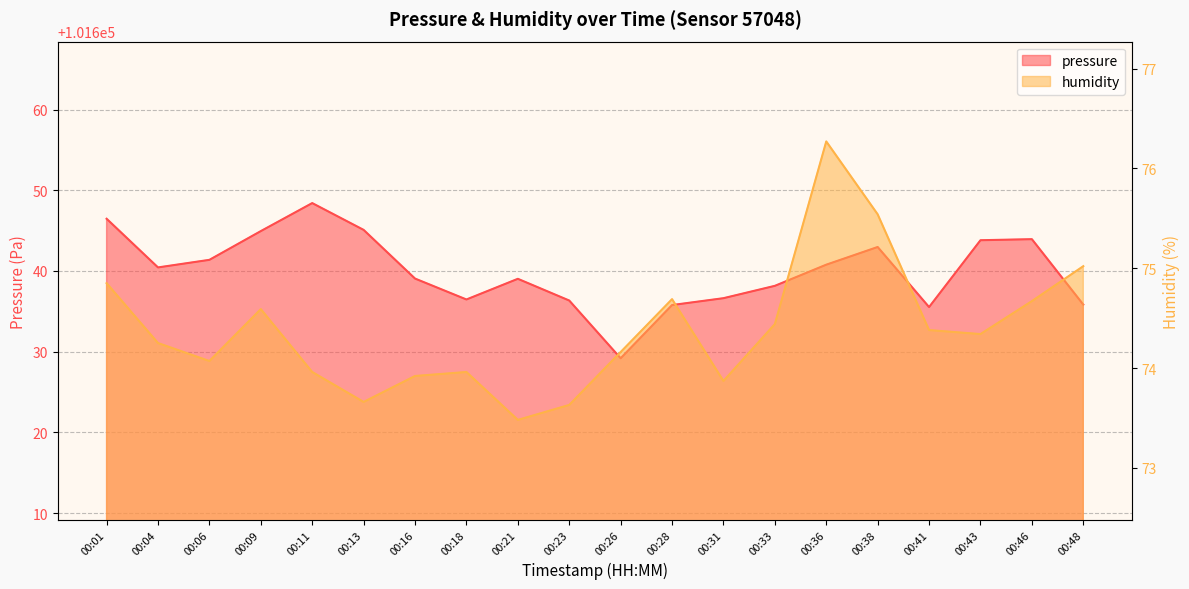

Reading right to left, list all the values displayed in this chart.

pressure: 101635.8	101643.9	101643.8	101635.5	101643.0	101640.8	101638.2	101636.6	101635.8	101629.2	101636.3	101639.0	101636.5	101639.1	101645.1	101648.4	101644.9	101641.4	101640.4	101646.5
humidity: 75.0	74.7	74.3	74.4	75.5	76.3	74.4	73.9	74.7	74.2	73.6	73.5	74.0	73.9	73.7	74.0	74.6	74.1	74.2	74.8